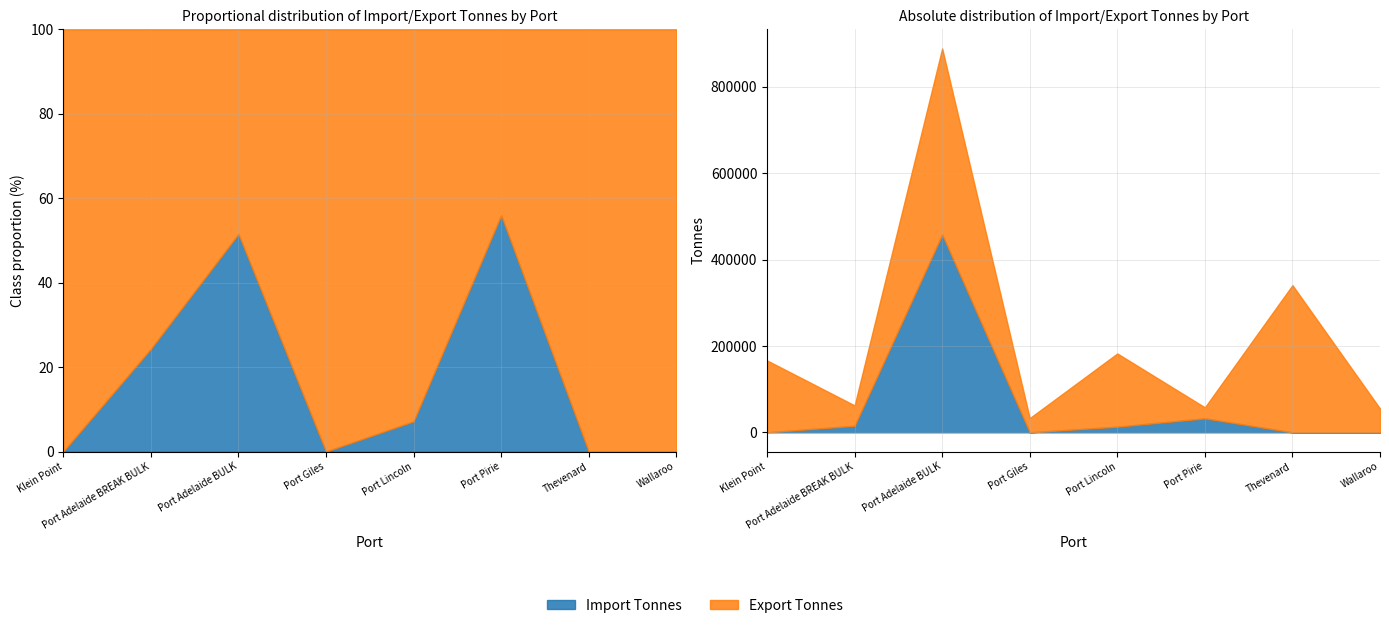

Is it true that Import Tonnes equals 13056.5 at Port Lincoln?

True